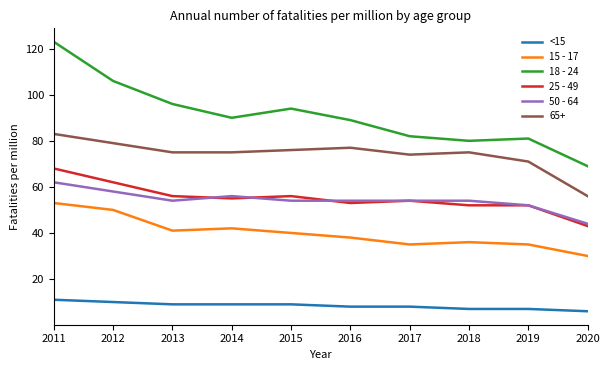

What is the difference between the maximum and second lowest values in the 50 - 64 series?

10